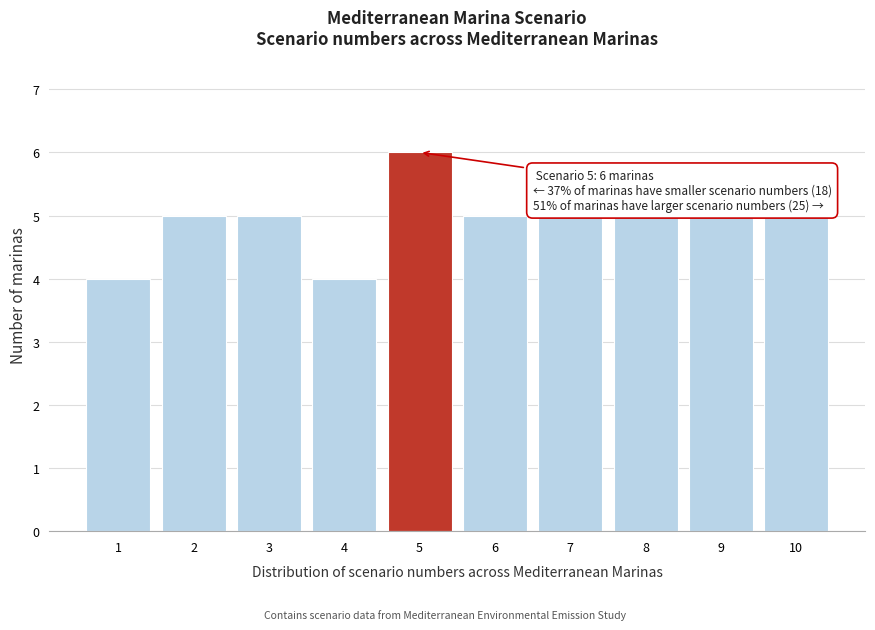

Over which range of the x-axis is the bar tallest?

4.5 to 5.5